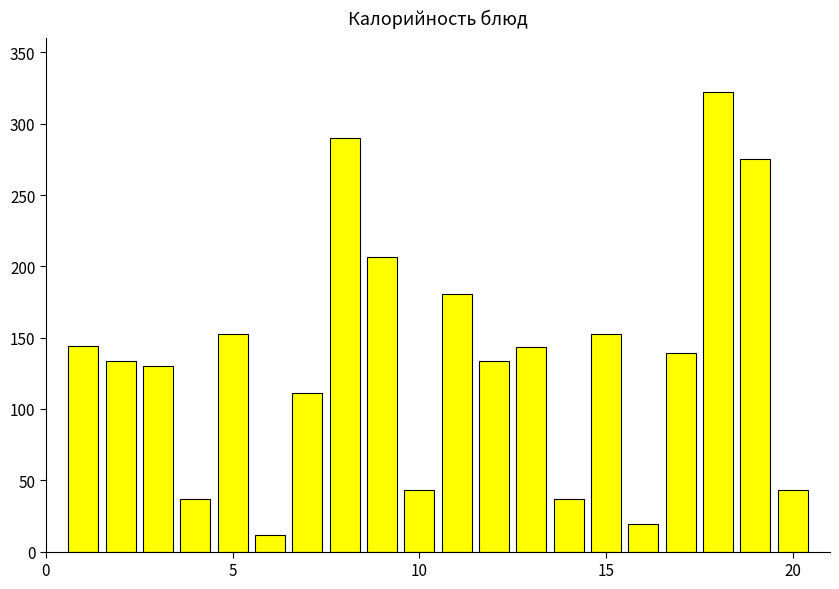

What is the greatest value displayed?

322.4